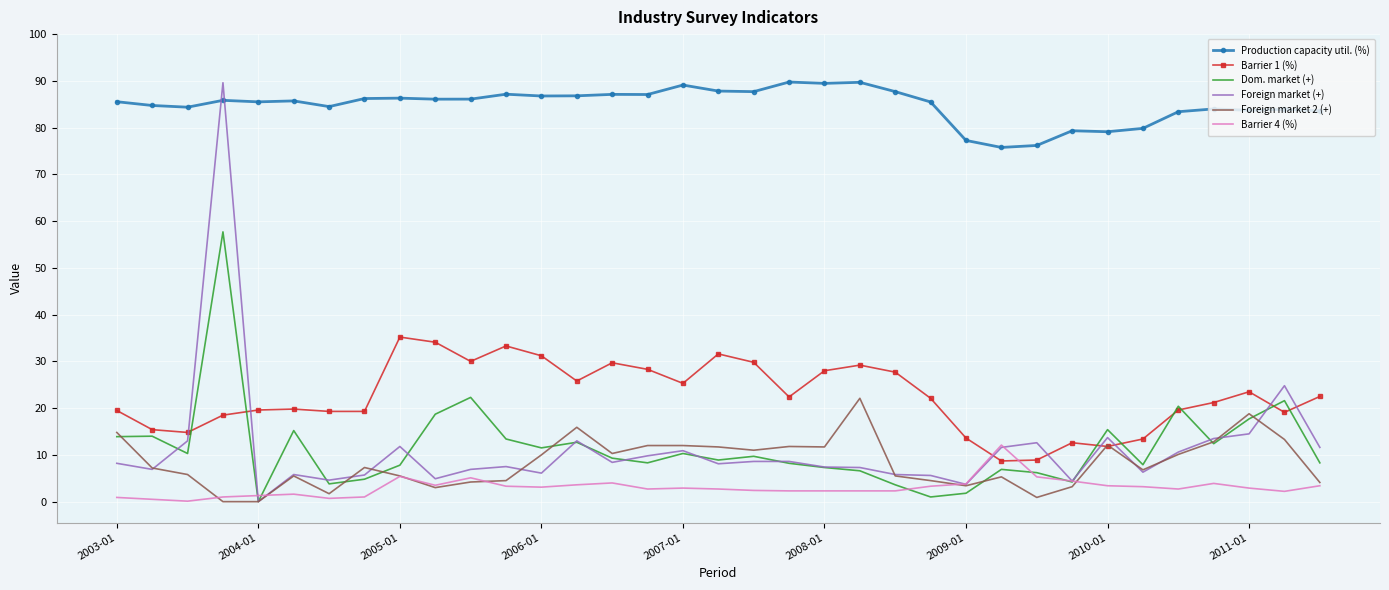

What are all the series names shown in the legend?

Production capacity util. (%), Barrier 1 (%), Dom. market (+), Foreign market (+), Foreign market 2 (+), Barrier 4 (%)